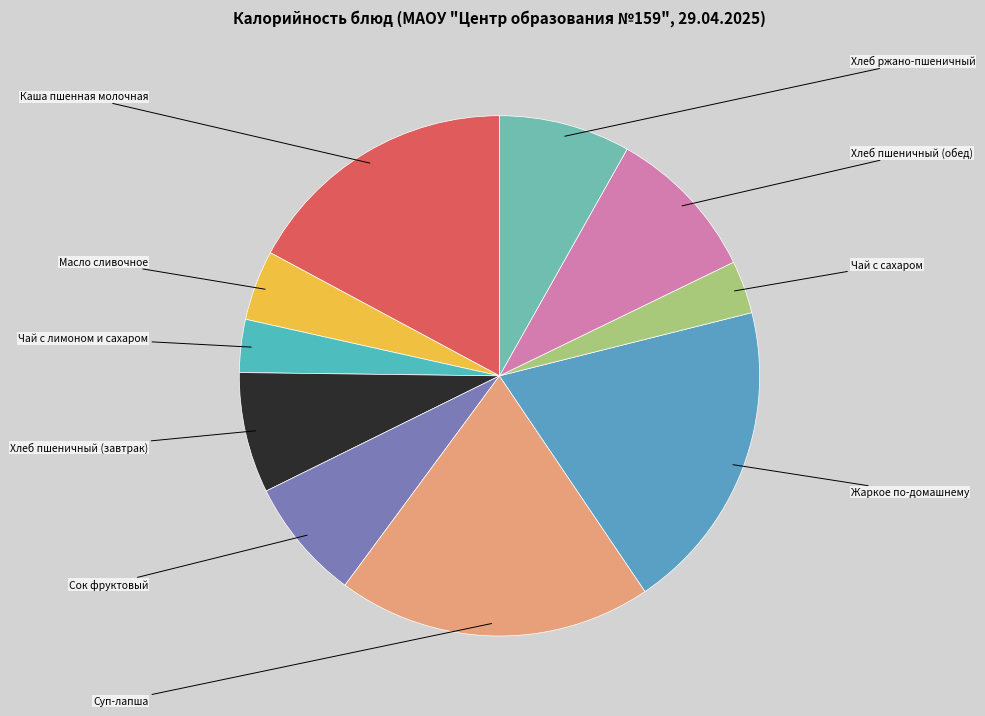

Which slice is the largest?

Суп-лапша